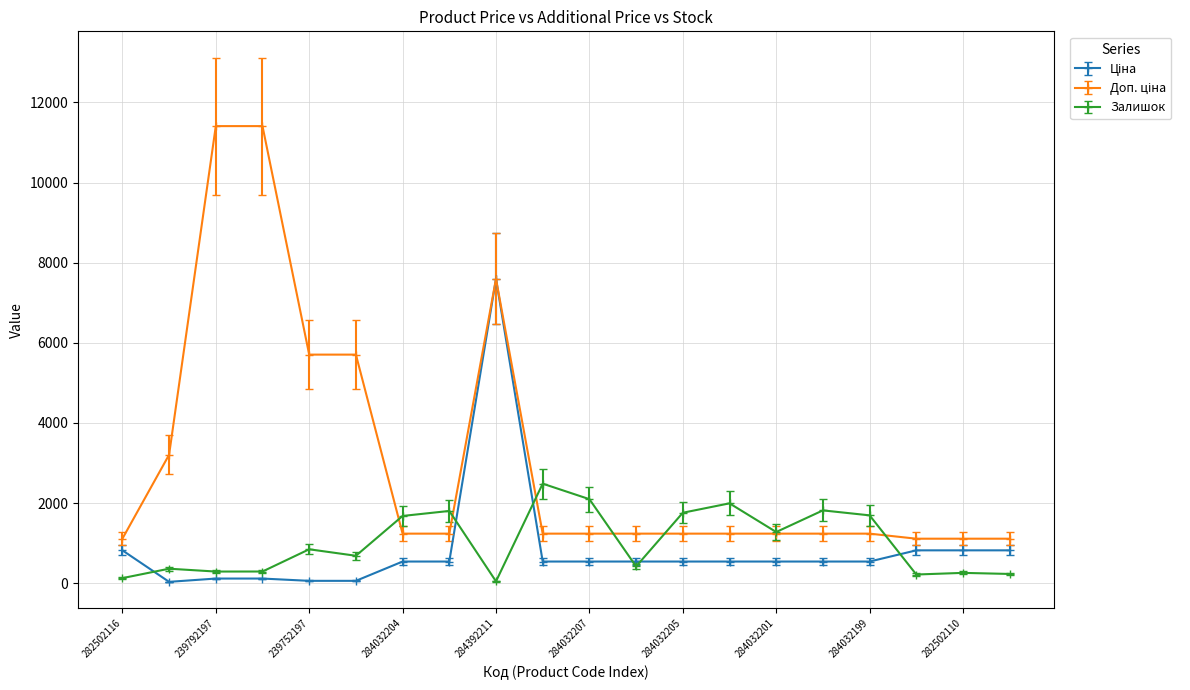

What is the maximum value for Залишок?

2483.0